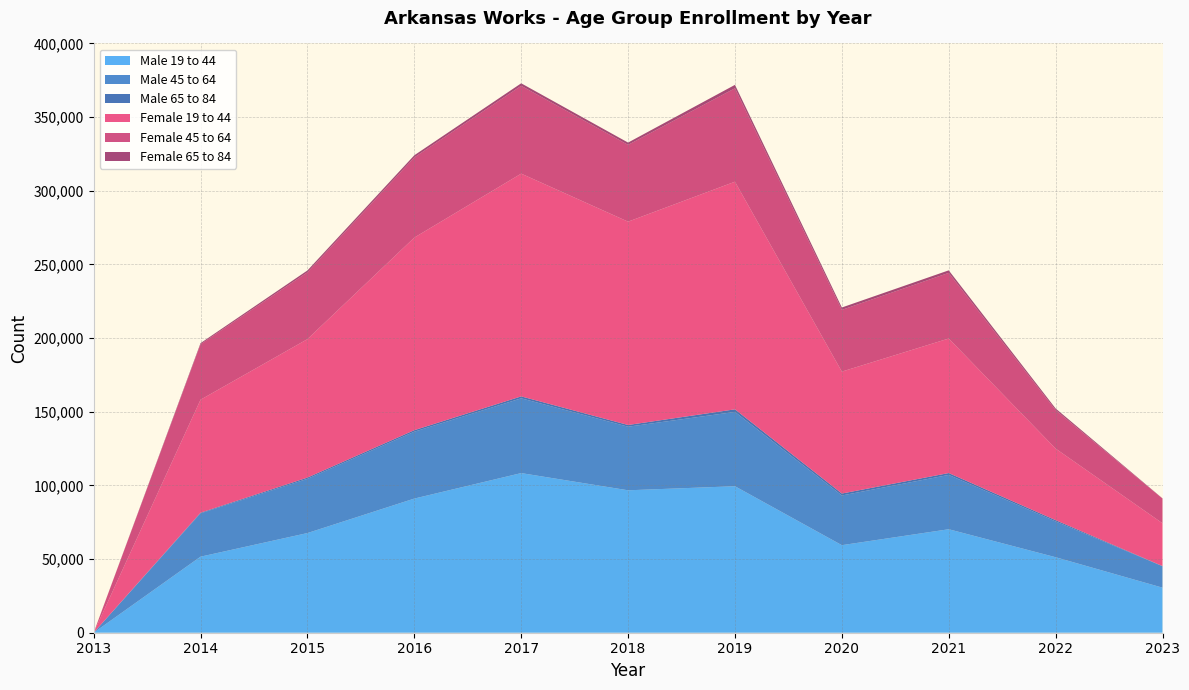

Reading right to left, list all the values displayed in this chart.

Male 19 to 44: 30582	51250	70242	59429	99439	96681	108357	91063	67652	51621	0
Male 45 to 64: 14563	24291	36884	33732	50449	43167	50763	45376	36787	29413	0
Male 65 to 84: 120	866	1255	1316	1750	1161	1296	1047	869	437	0
Female 19 to 44: 29026	48581	91320	82765	154510	138014	151212	130725	93970	76687	0
Female 45 to 64: 16762	26128	44572	41915	63438	52137	59635	54437	45373	37654	0
Female 65 to 84: 146	1105	1706	1606	2305	1545	1679	1438	1248	757	0